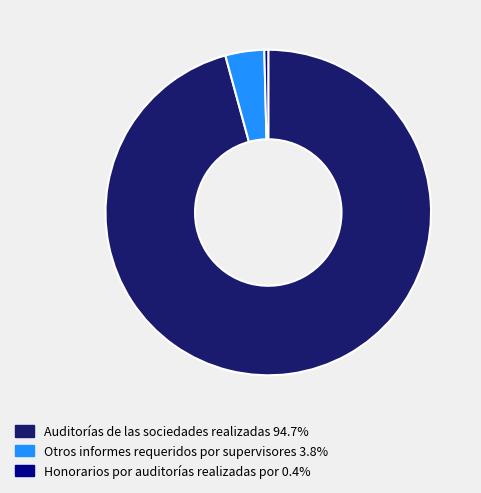

Is the sum of Auditorías de las sociedades realizadas 94.7% and Otros informes requeridos por supervisores 3.8% greater than half?

Yes